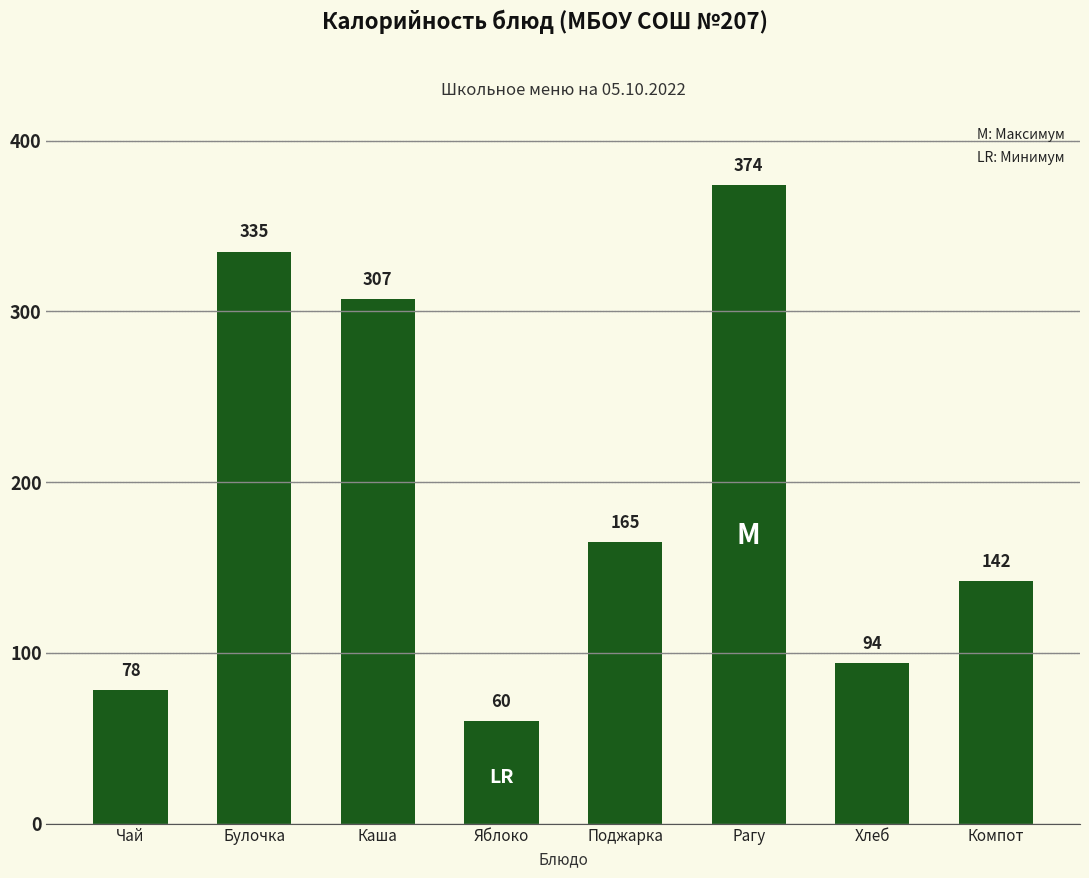

List the labels in order of value, smallest first.

Яблоко, Чай, Хлеб, Компот, Поджарка, Каша, Булочка, Рагу